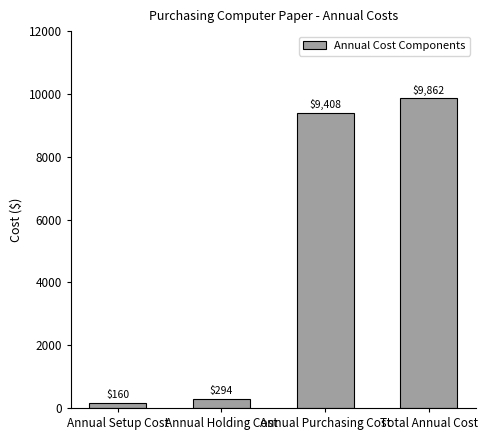

Reading left to right, what are all the values shown in this chart?

160.0	294.0	9408.0	9862.0